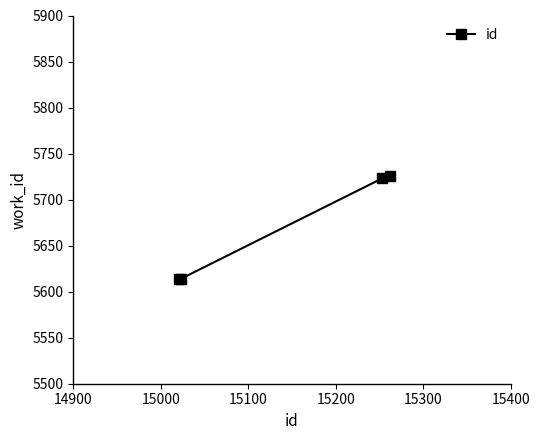

What is the greatest value displayed?

5726